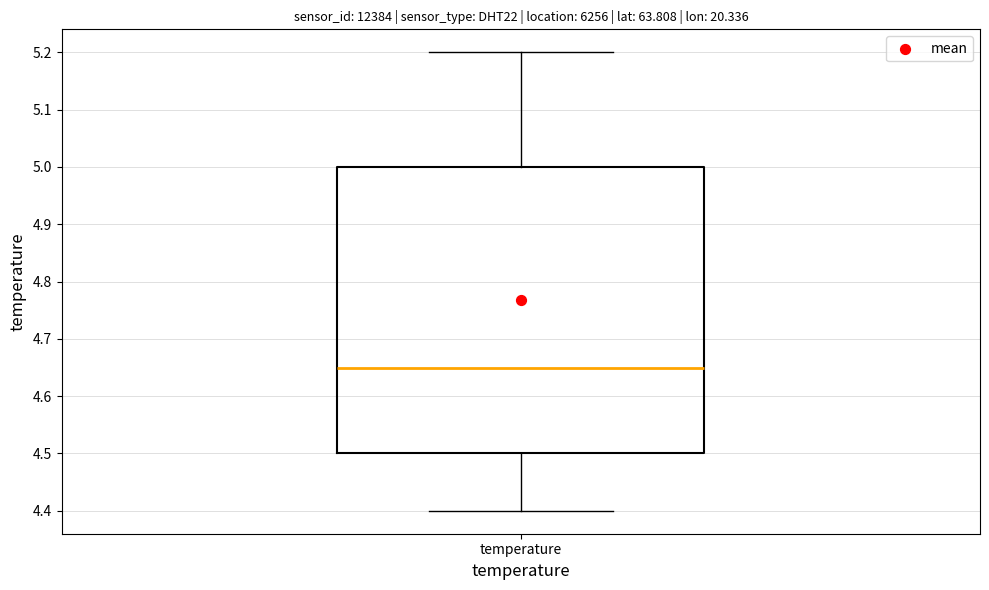

Transcribe this box plot: give where the median line is, the range the box spans, and where the two whiskers end, as read against the y-axis. The values are not printed on the chart, so give them approximately, as read against the axis.

median 4.65, box 4.50 to 5.00, whiskers 4.40 to 5.20